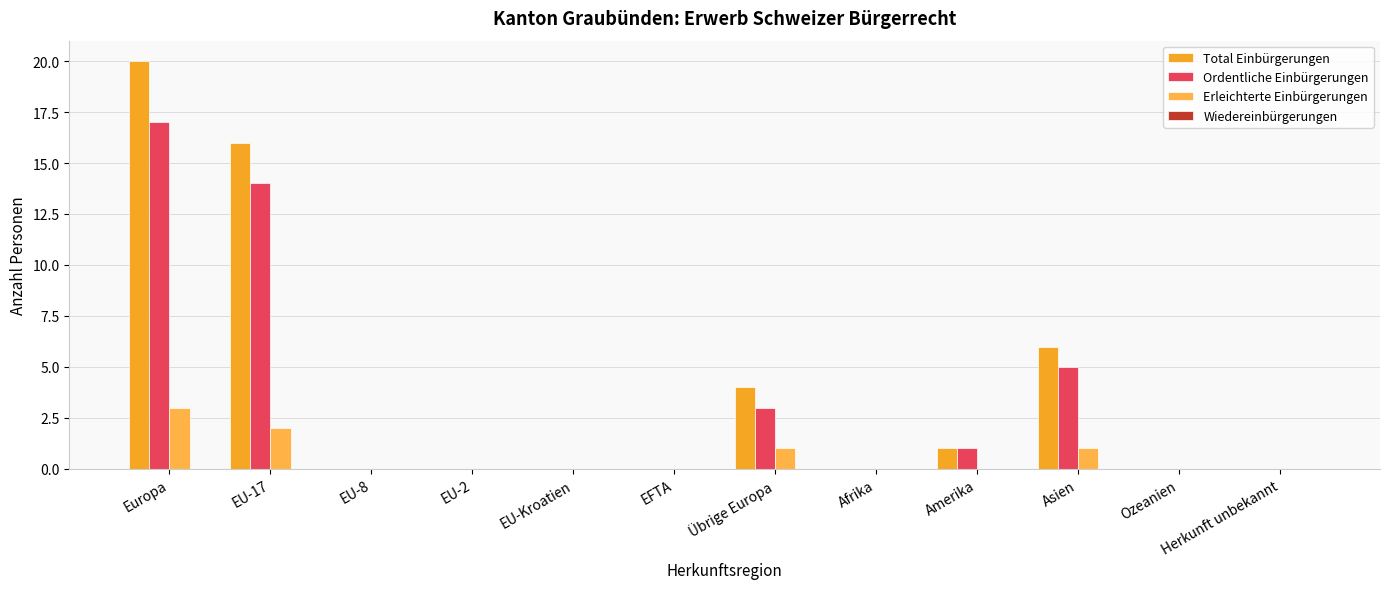

Which series changed the most between Asien and Ozeanien?

Total Einbürgerungen